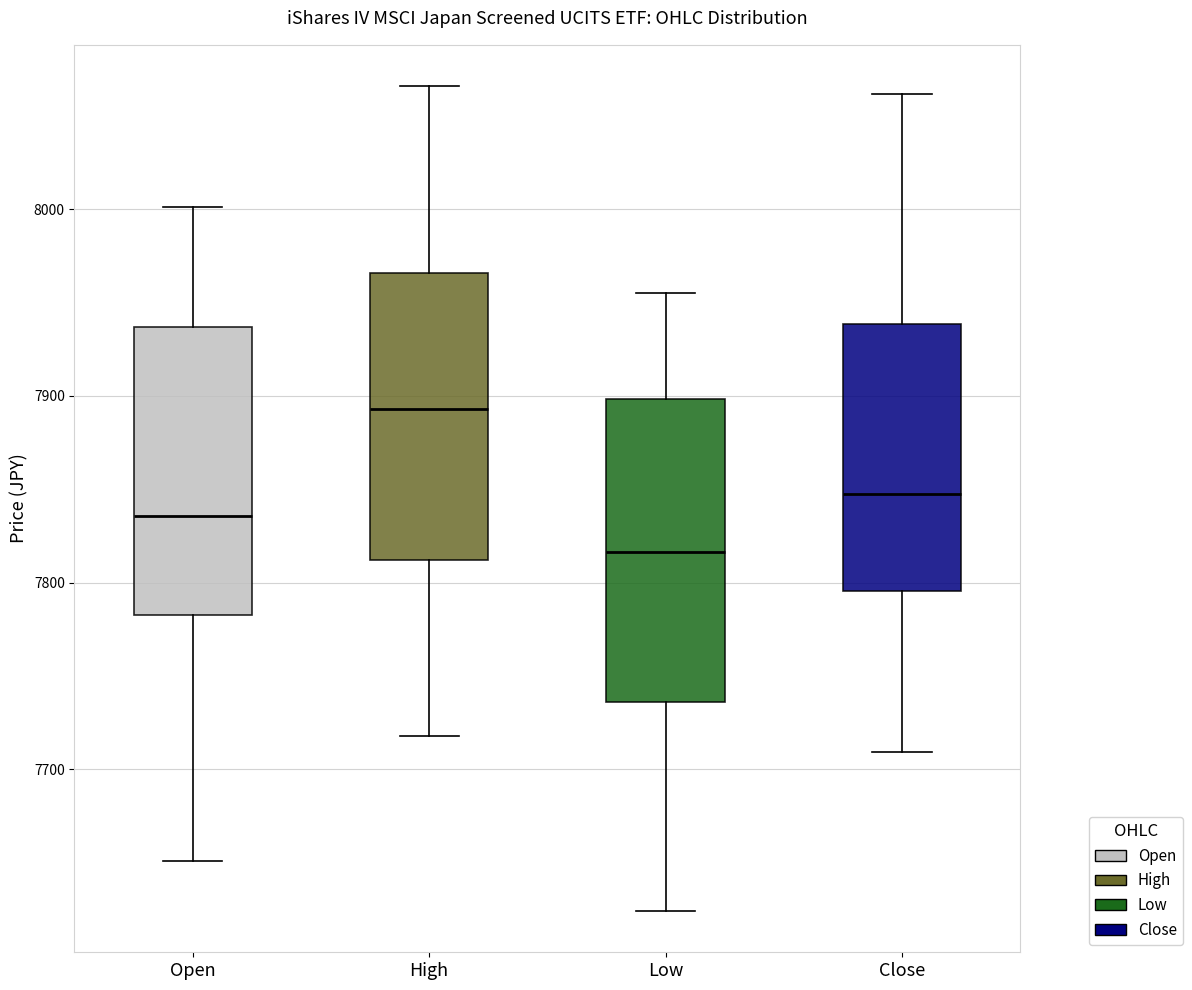

Which box's median line is the highest?

High